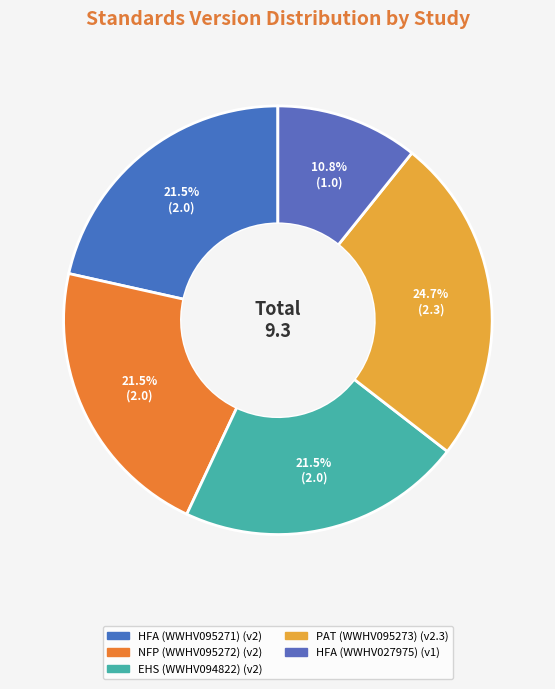

Which slice is the largest?

Parents as Teachers (PAT)® (WWHV095273)